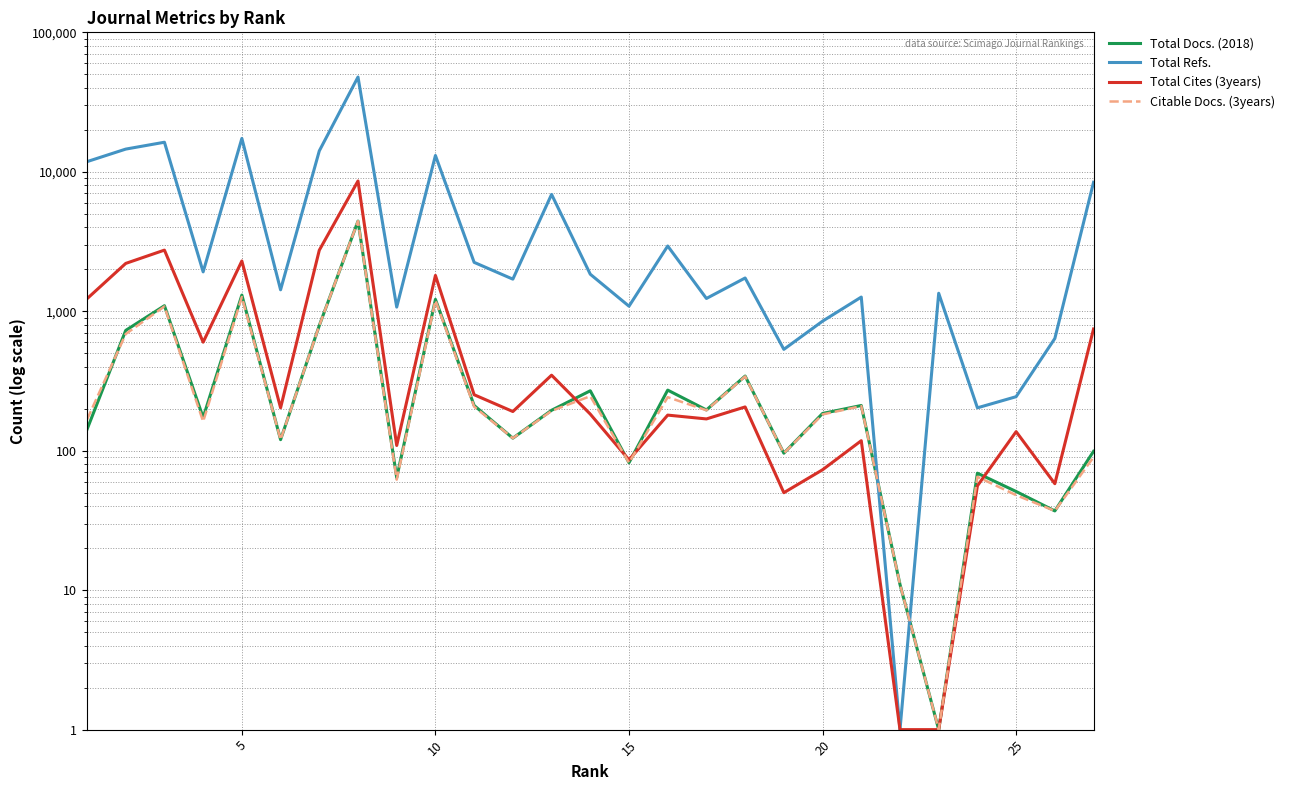

How many values in the Total Cites (3years) series are below 191?

13